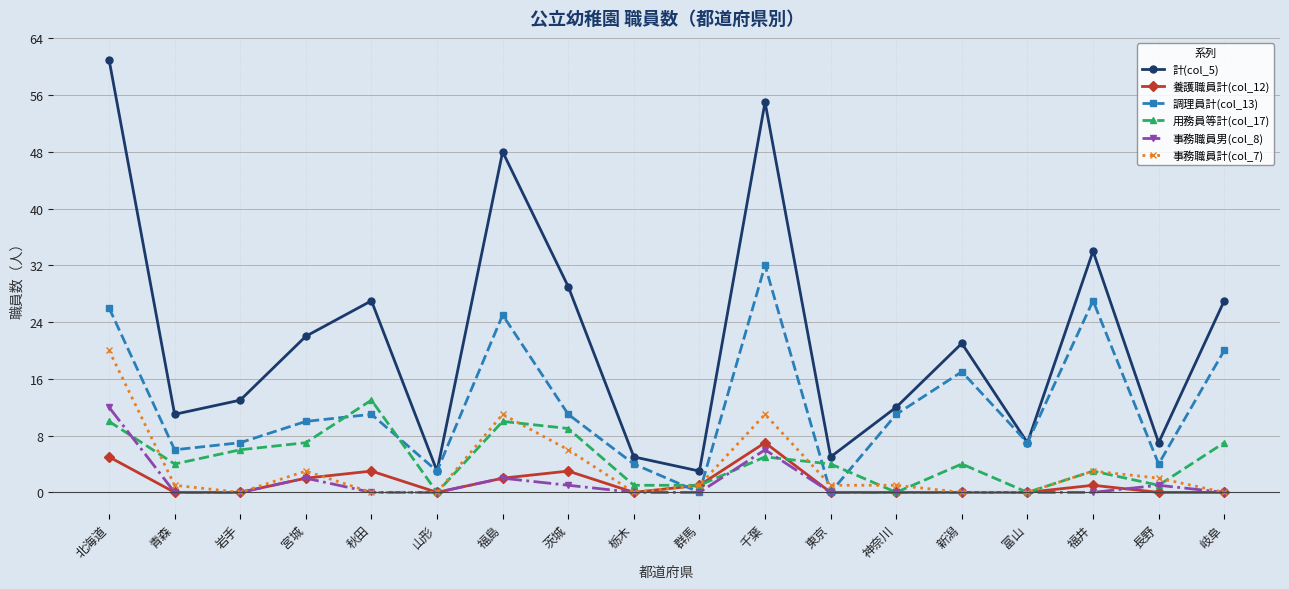

The value of 事務職員男(col_8) at 東京 is -8. True or false?

False